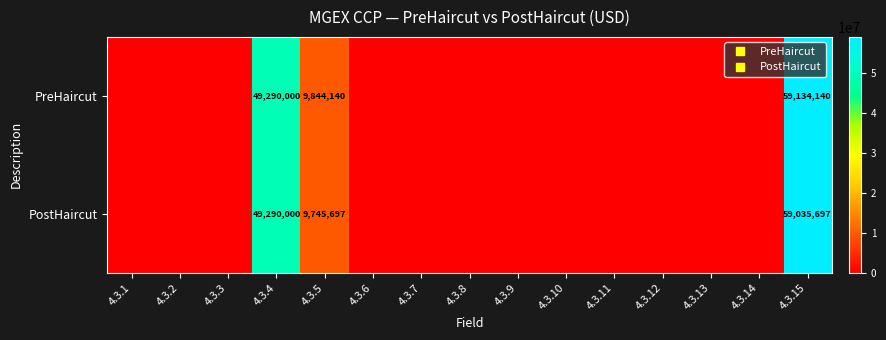

Rank the categories by PostHaircut value from highest to lowest.

4.3.15, 4.3.4, 4.3.5, 4.3.1, 4.3.2, 4.3.3, 4.3.6, 4.3.7, 4.3.8, 4.3.9, 4.3.10, 4.3.11, 4.3.12, 4.3.13, 4.3.14